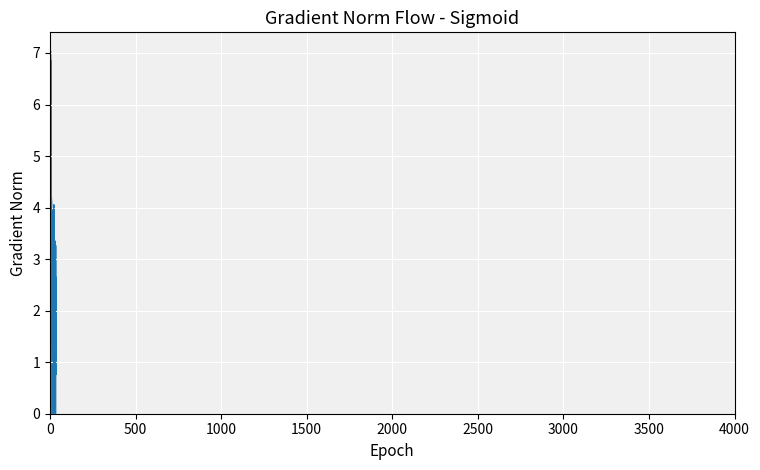

How many lines are shown in the chart?

1